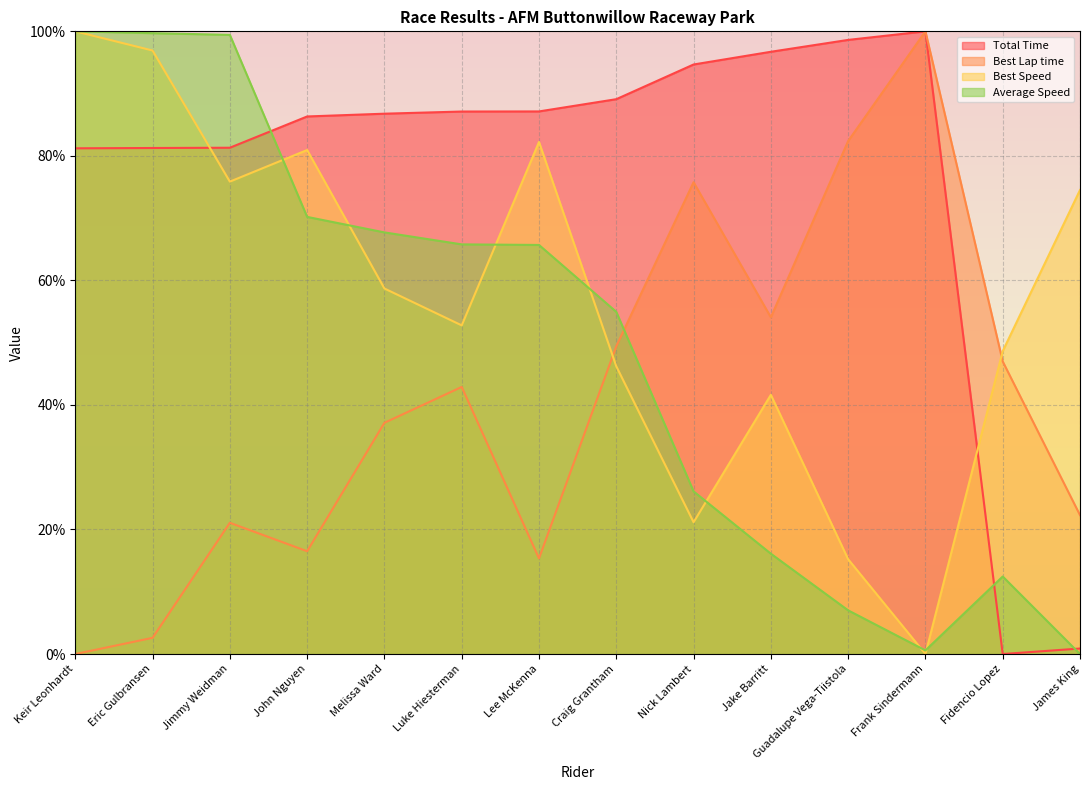

What is the label of the 14th point from the right?

Keir Leonhardt